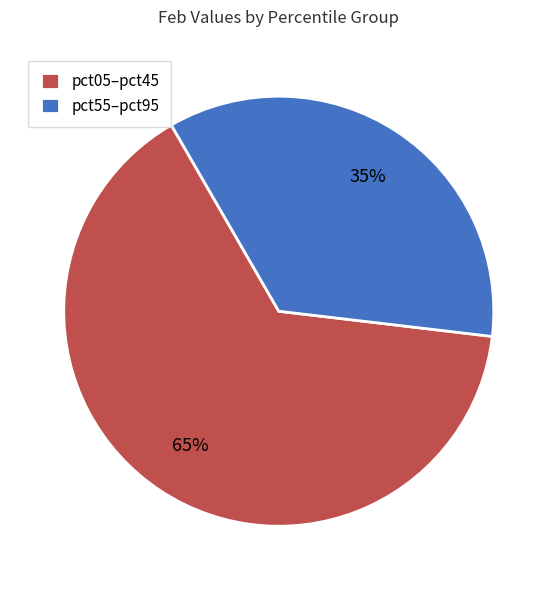

To the nearest percent, what percentage of the pie is pct55–pct95?

35%